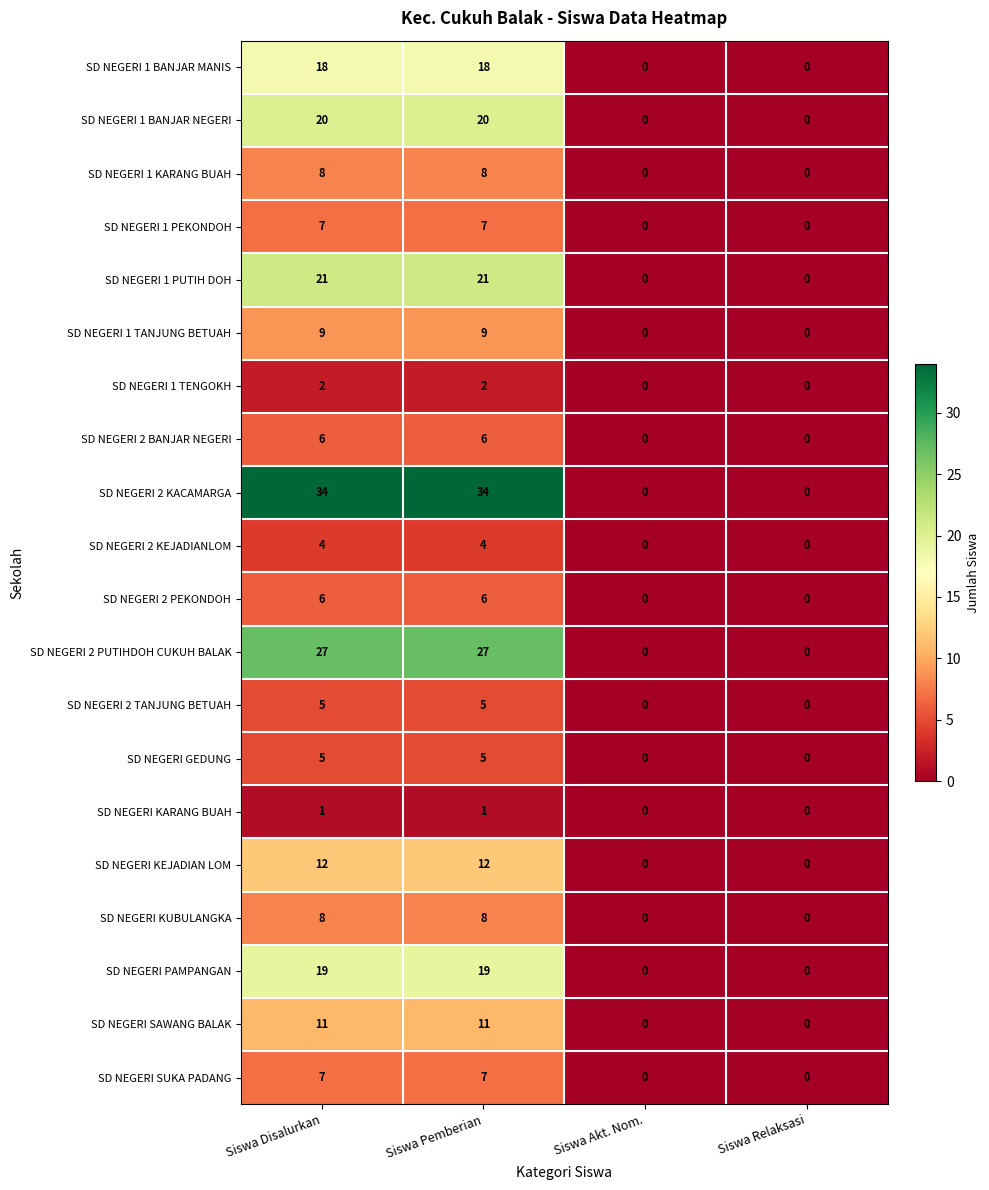

What is the average value of the SD NEGERI 1 KARANG BUAH series?

4